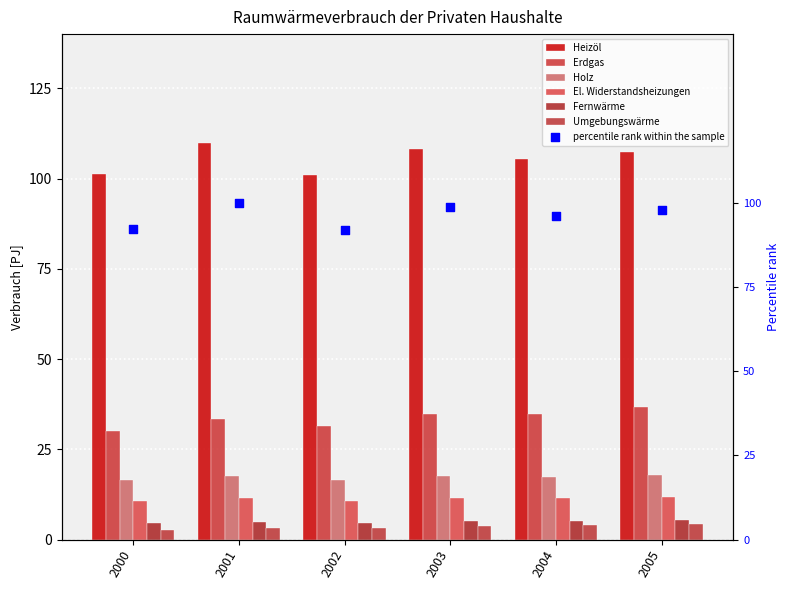

At which category is the sum across all series the highest?

2005